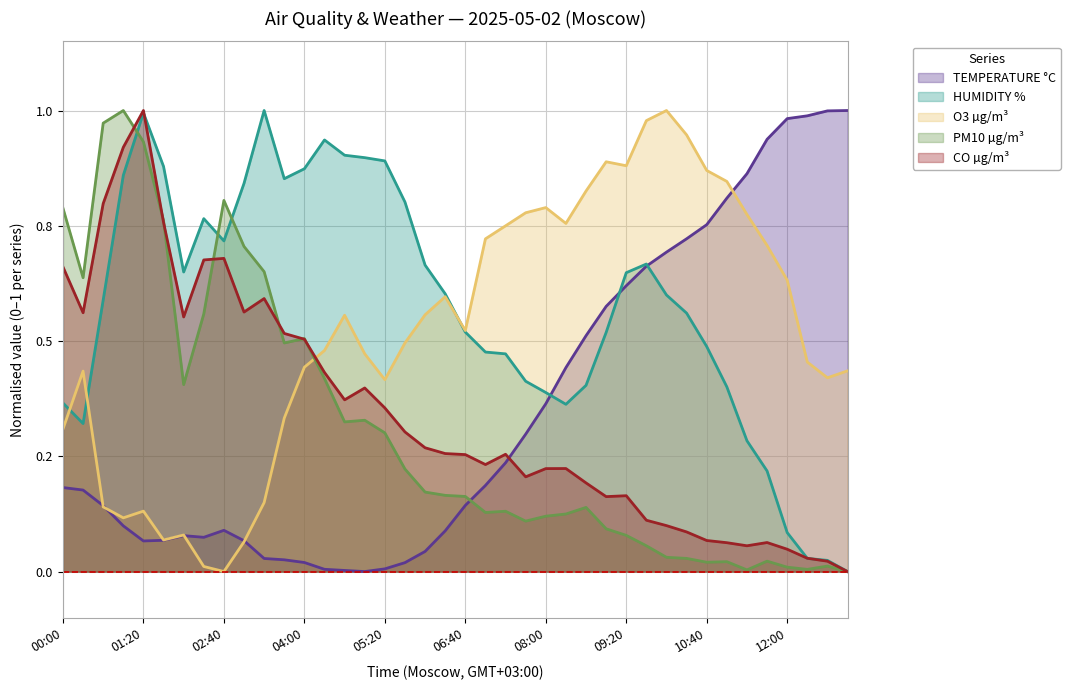

What is the difference between the second highest and second lowest values in the TEMPERATURE °C series?

1.0